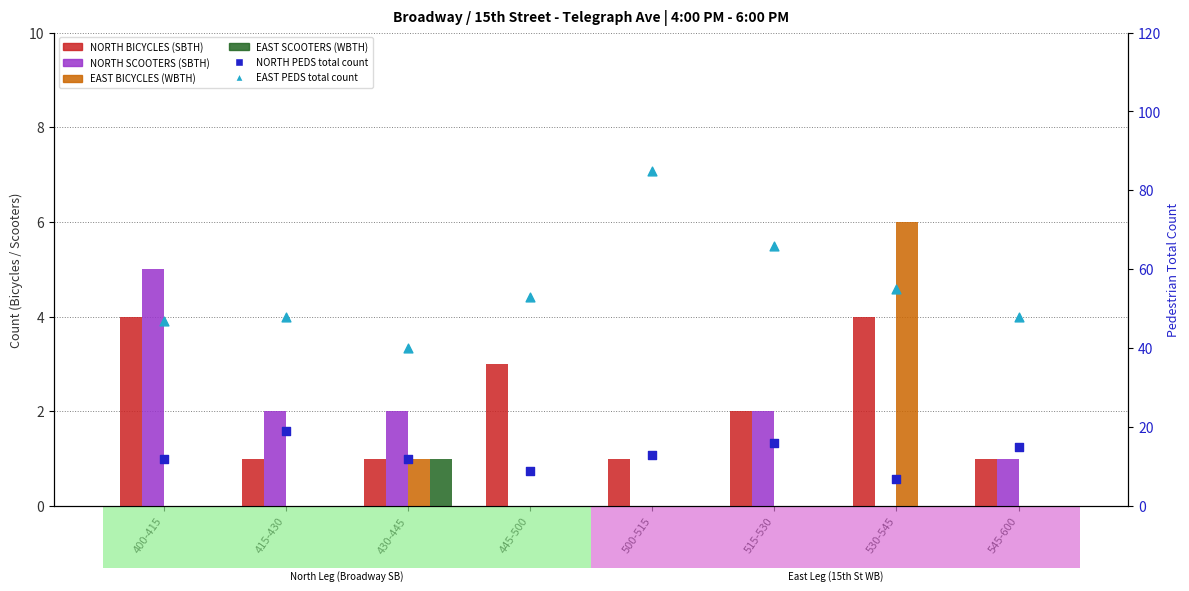

What is the total value across all series at 530-545?

72